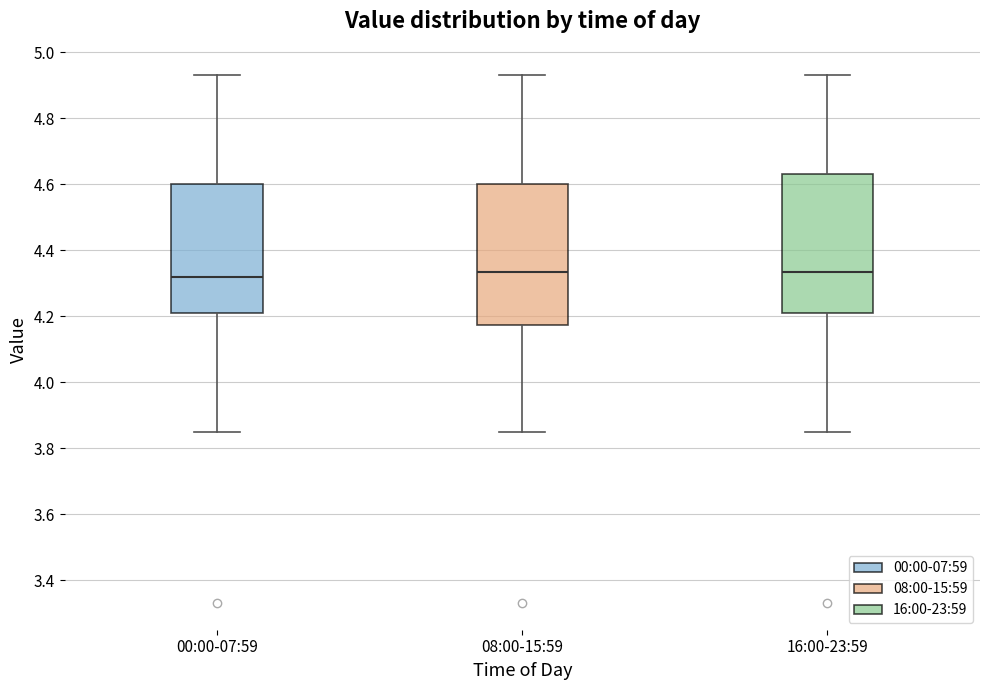

Reading left to right, read every box against the y-axis: the position of its median line, the range the box covers, and the ends of its whiskers. The values are not printed on the chart, so give them approximately, as read against the axis.

00:00-07:59: median 4.32, box 4.22 to 4.60, whiskers 3.86 to 4.94
08:00-15:59: median 4.34, box 4.18 to 4.60, whiskers 3.86 to 4.94
16:00-23:59: median 4.34, box 4.22 to 4.64, whiskers 3.86 to 4.94